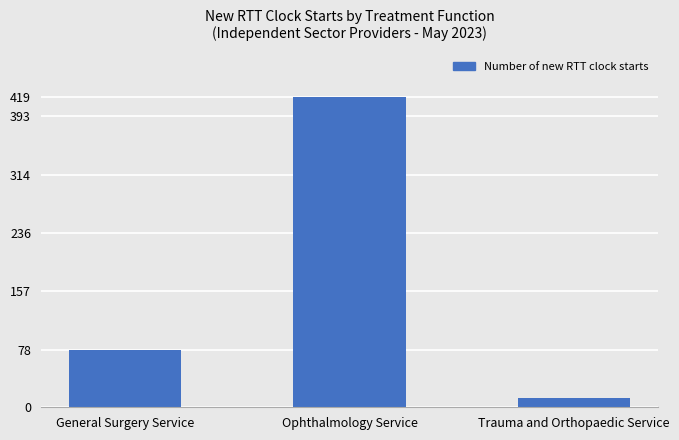

How many bars are there in total?

3